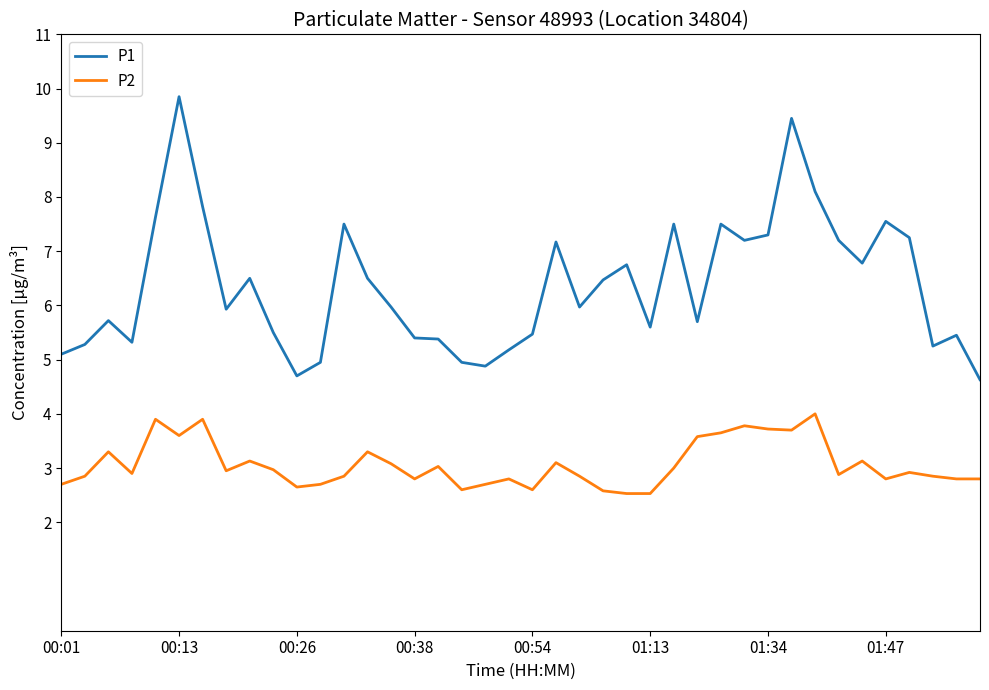

What is the maximum value for P2?

4.0